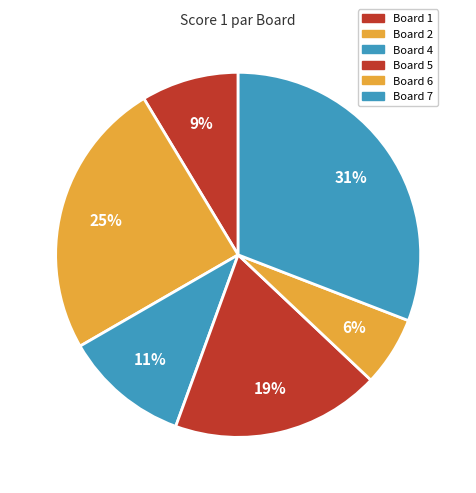

How many slices are in this pie chart?

6